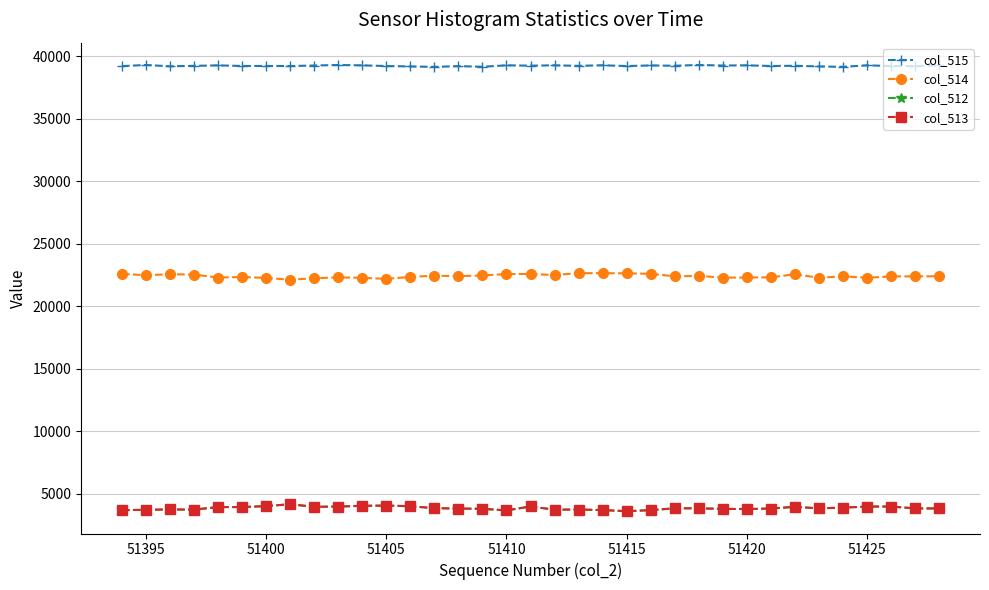

What is the greatest value displayed?

39316